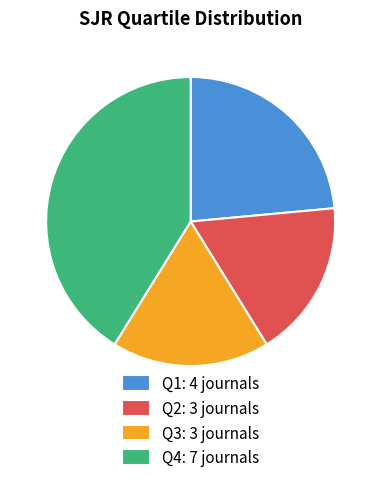

Approximately how many times larger is the value at Q2: 3 journals compared to Q4: 7 journals?

0.4